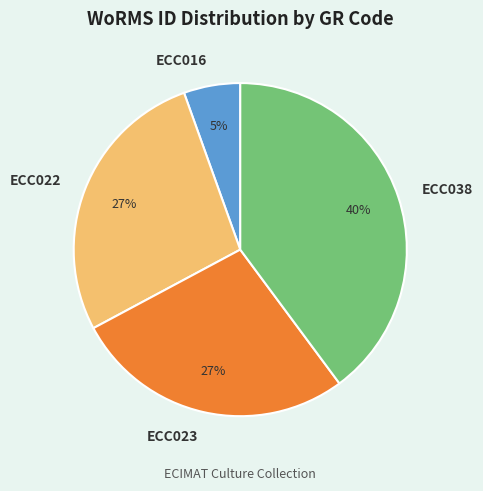

To the nearest percent, what portion does ECC022 represent?

27%